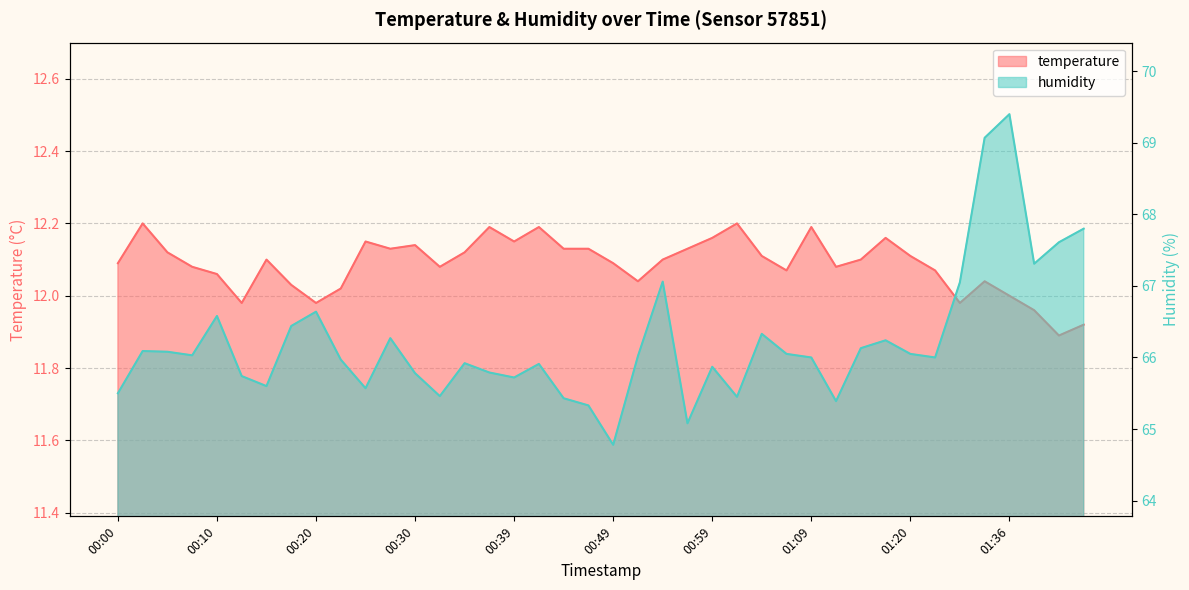

What is the difference between the highest and lowest values at 00:49?

52.7